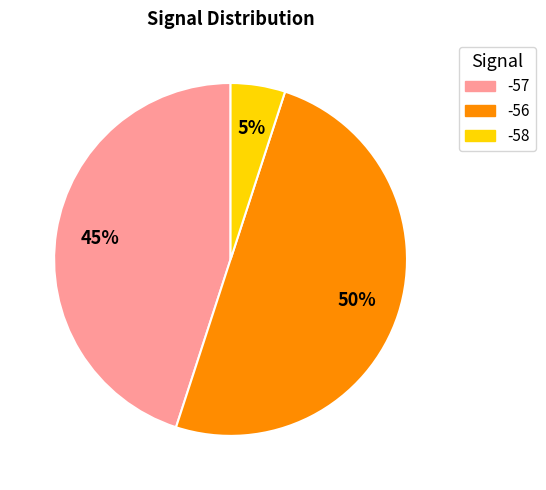

How many slices are in this pie chart?

3